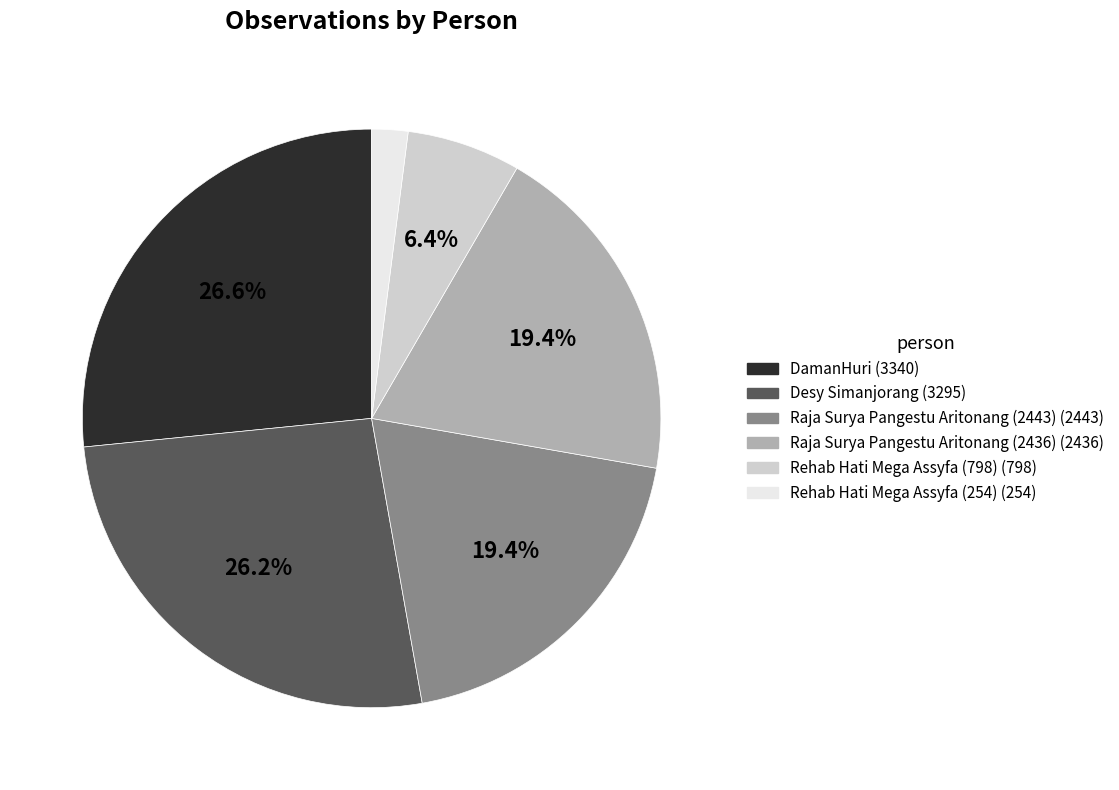

How many slices are in this pie chart?

6